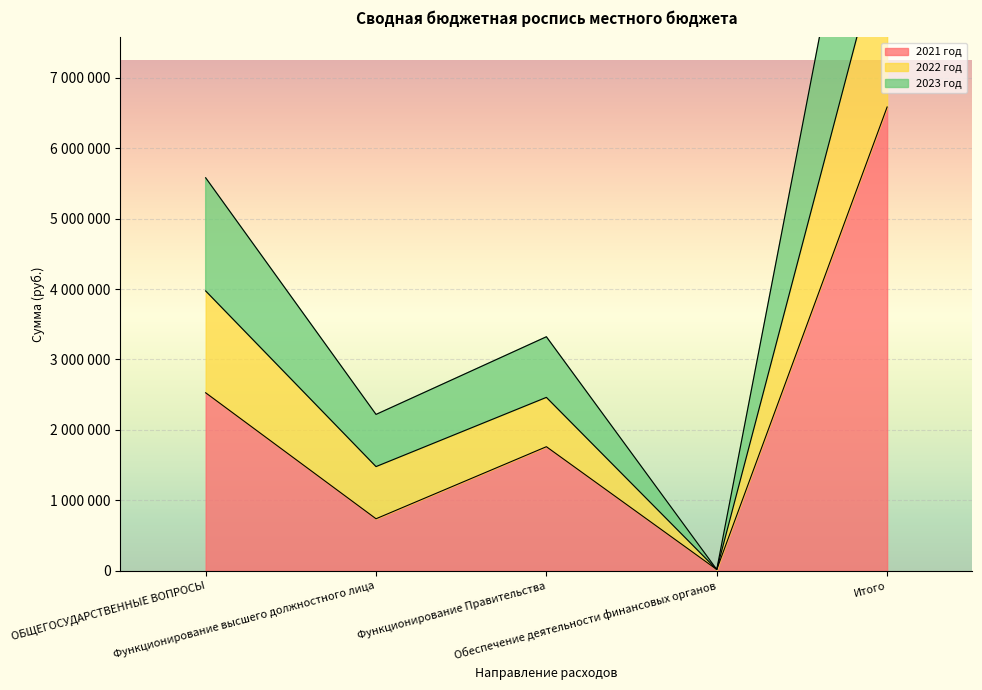

What position from the left is Функционирование Правительства?

3